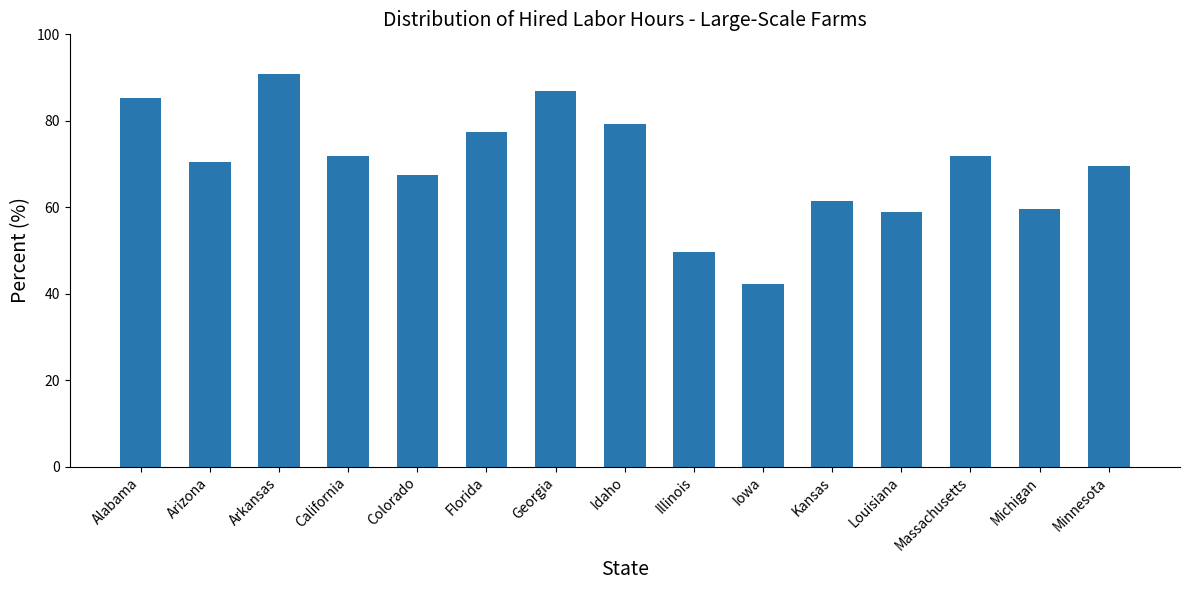

Between California and Michigan, which is larger?

California